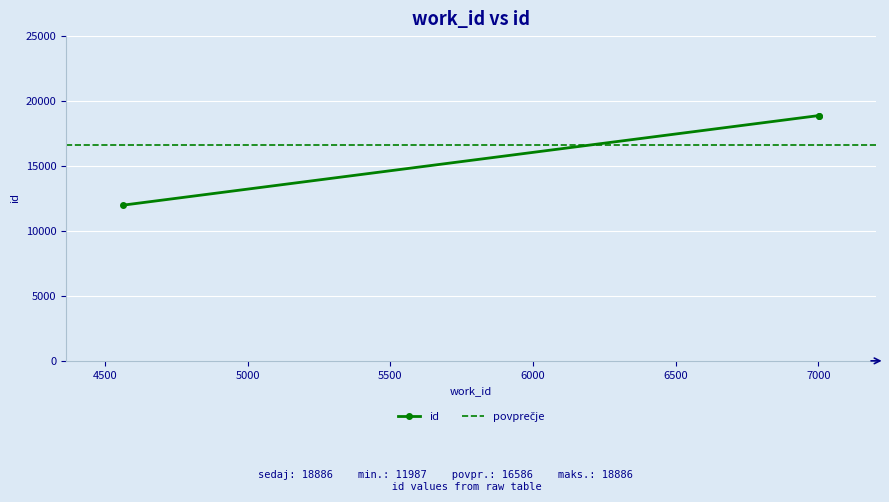

Is this an area chart (filled region under the line)?

No